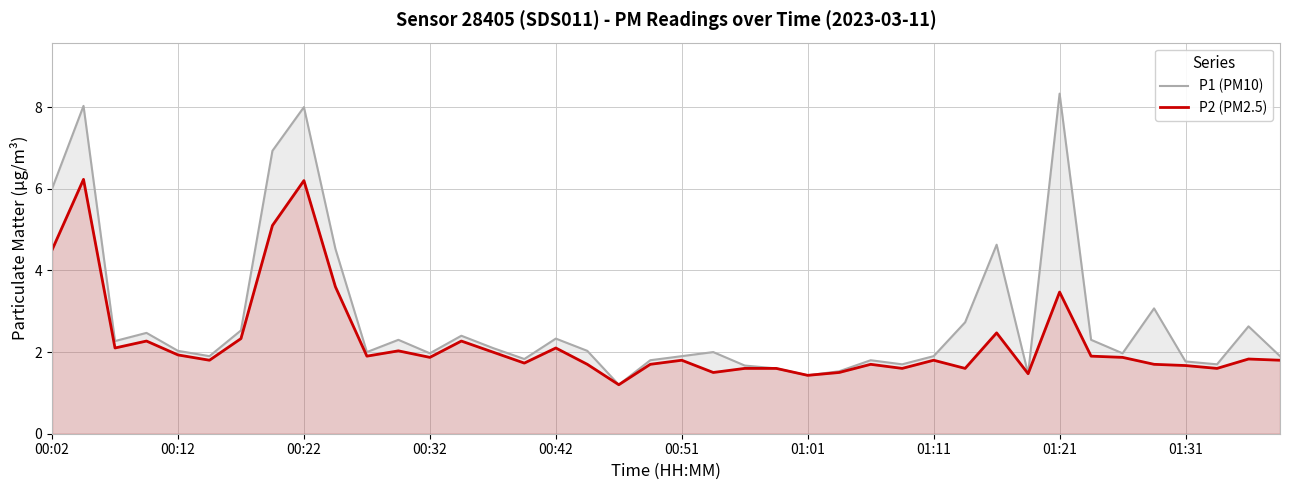

At which category does the chart reach its peak across all series?

01:21